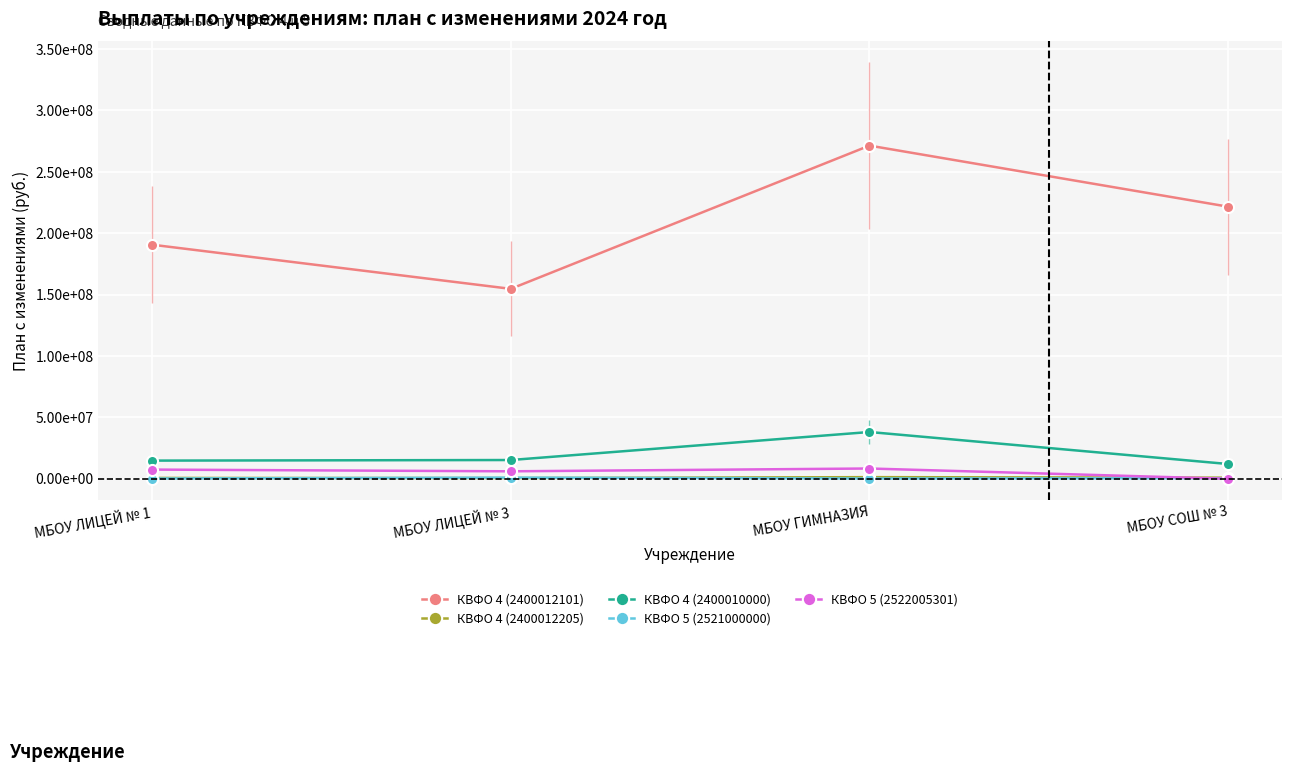

What is the highest value of the КВФО 4 (2400012101) series?

271371724.9